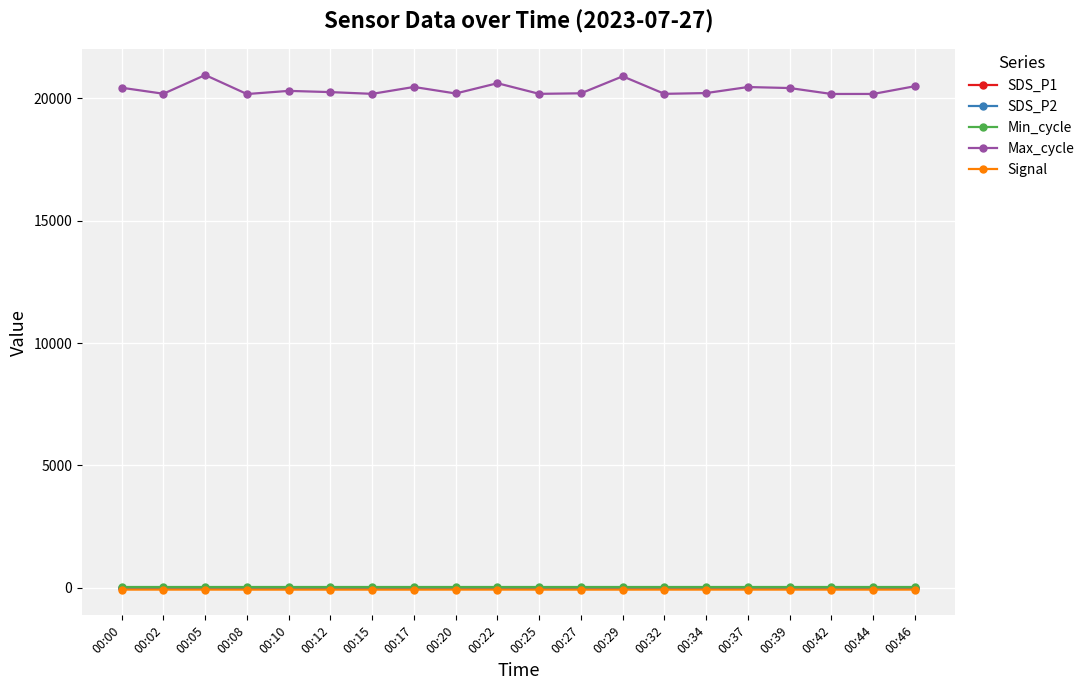

The value of SDS_P1 at 00:32 is 2.5. True or false?

True